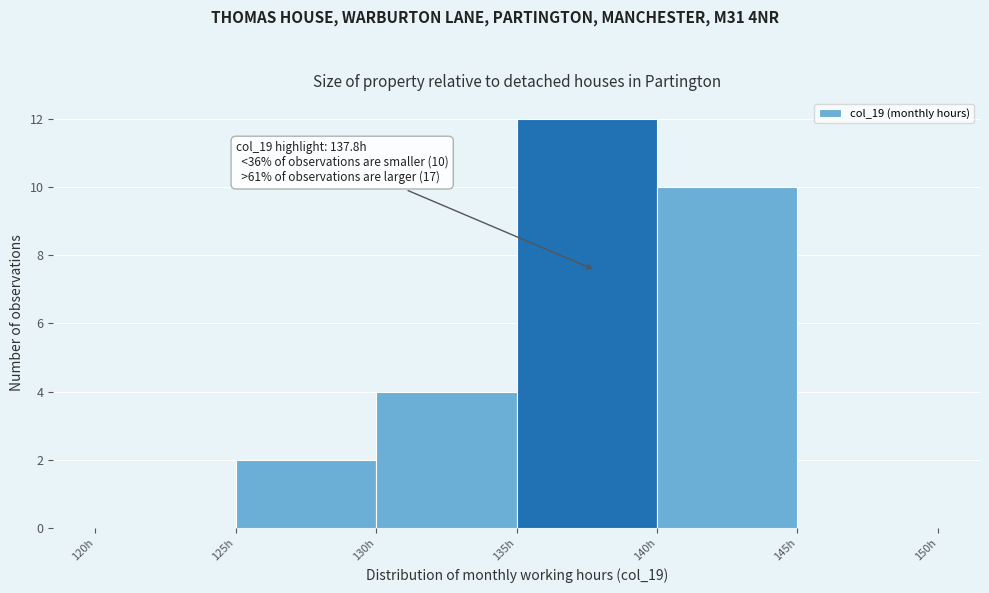

Which range on the x-axis has the tallest bar?

135 to 140